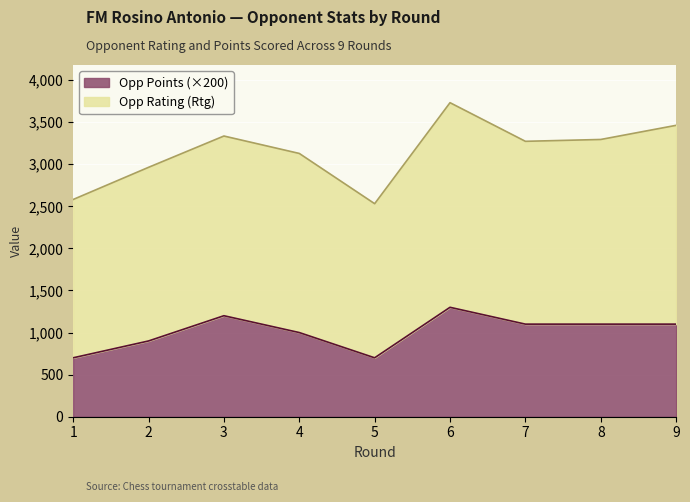

What is the difference between the second highest and minimum values?

500